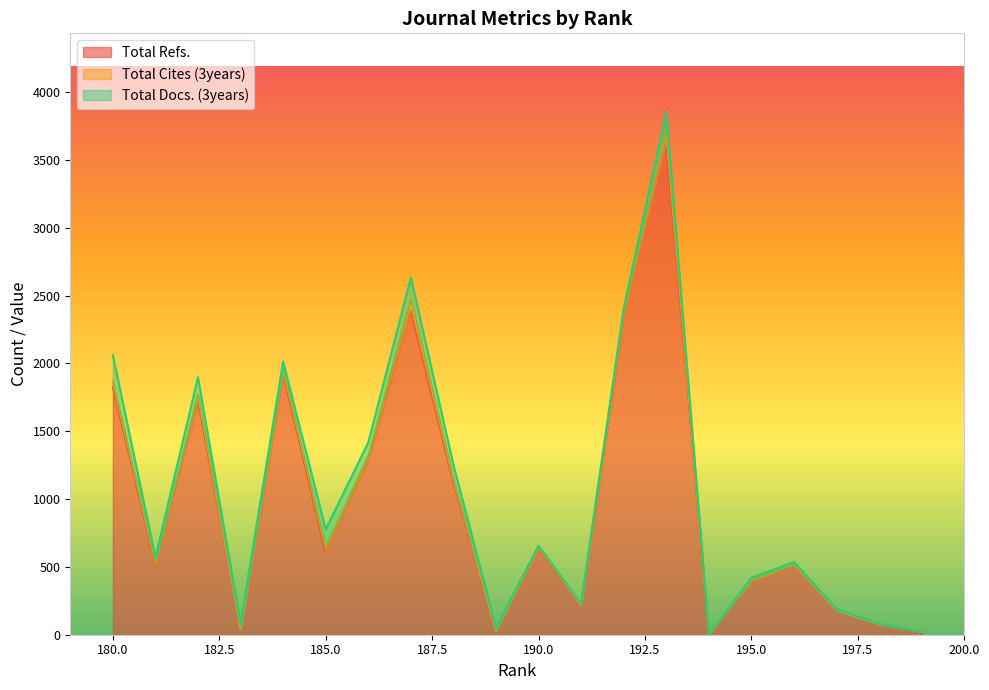

Which label corresponds to the smallest value in the chart?

199